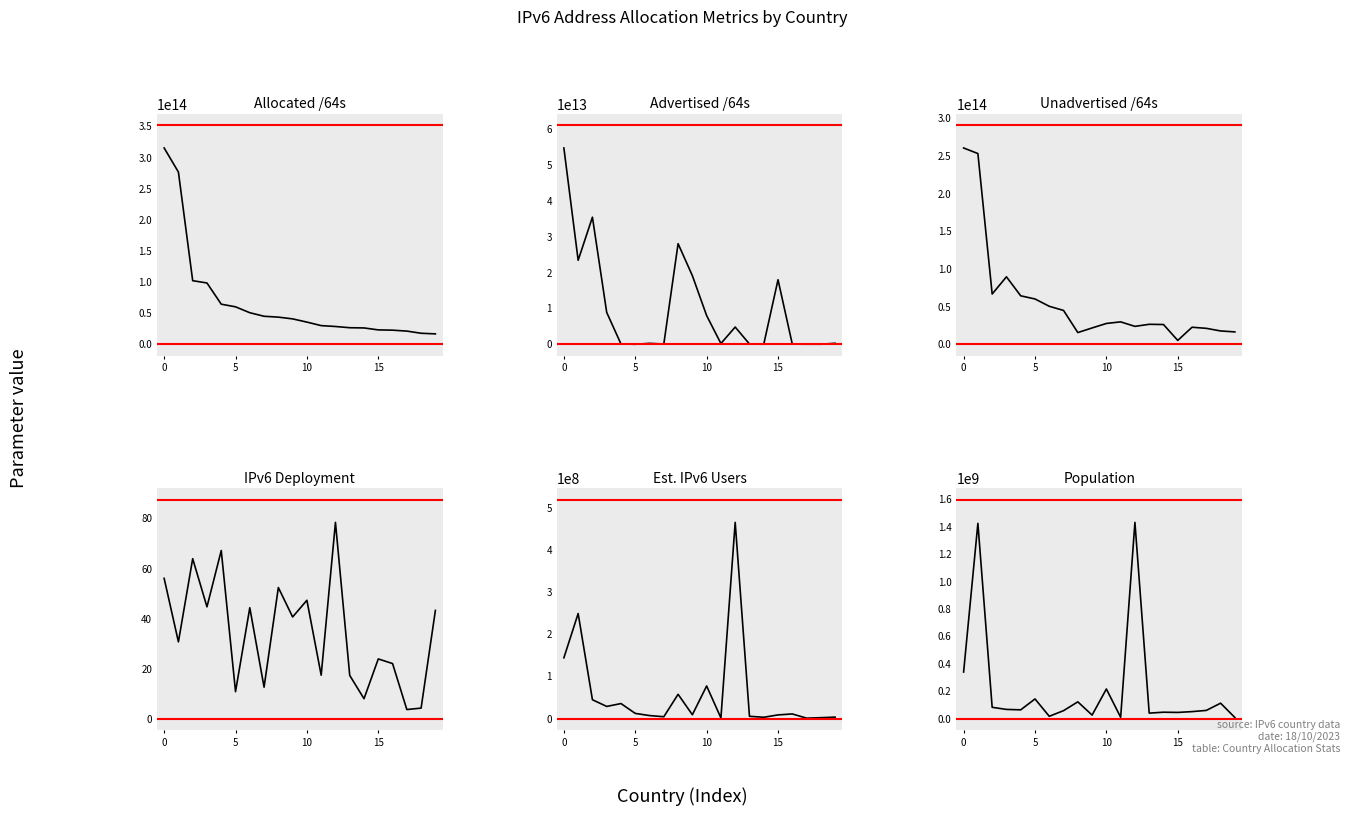

The value of Allocated /64s at 15 is 11228409521617.1. True or false?

False